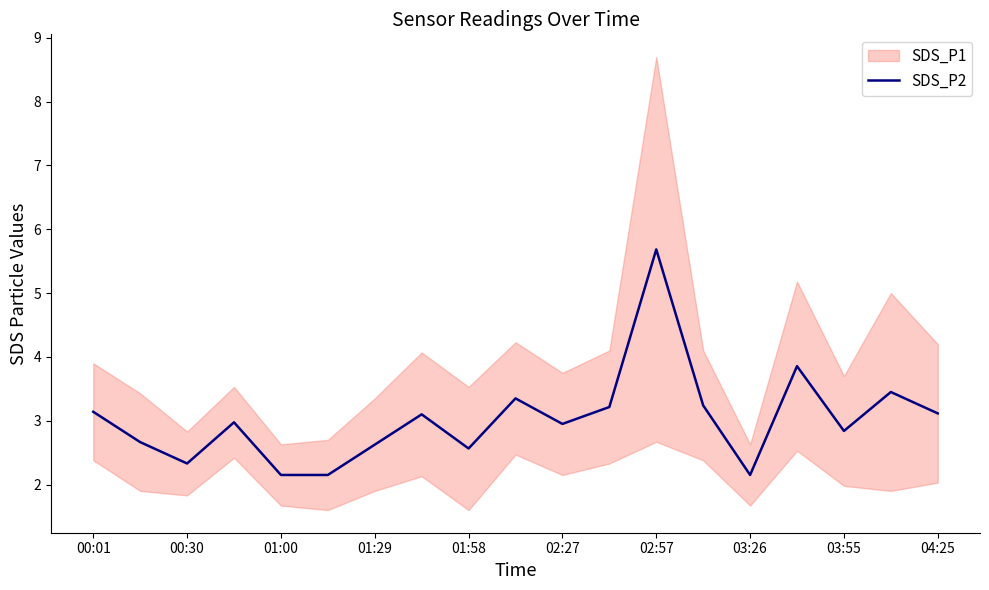

Is it true that SDS_P2 equals 1.0 at 00:30?

False